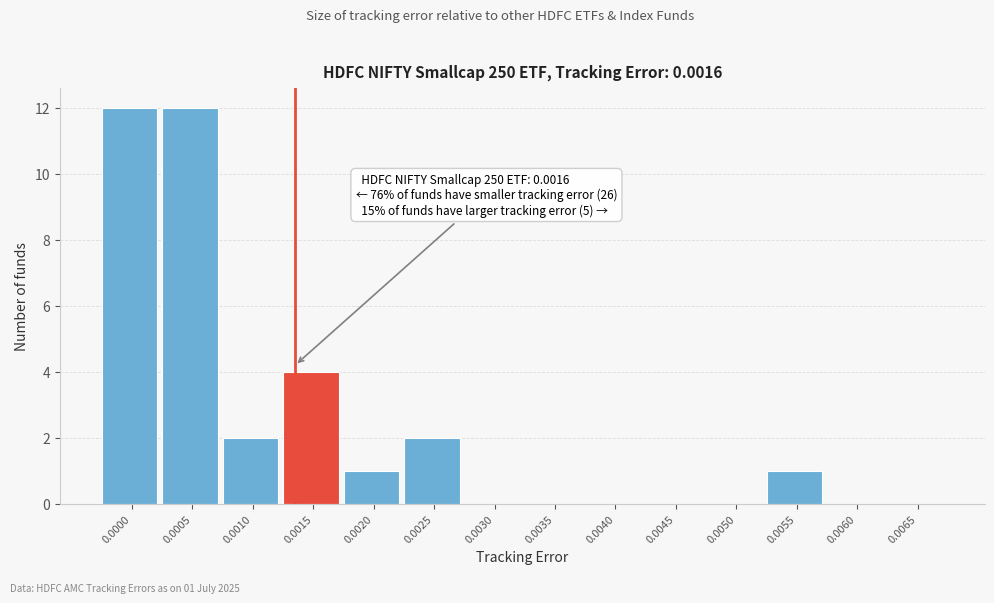

Reading left to right, list all the values displayed in this chart.

0.0000=12	0.0005=12	0.0010=2	0.0015=4	0.0020=1	0.0025=2	0.0030=0	0.0035=0	0.0040=0	0.0045=0	0.0050=0	0.0055=1	0.0060=0	0.0065=0